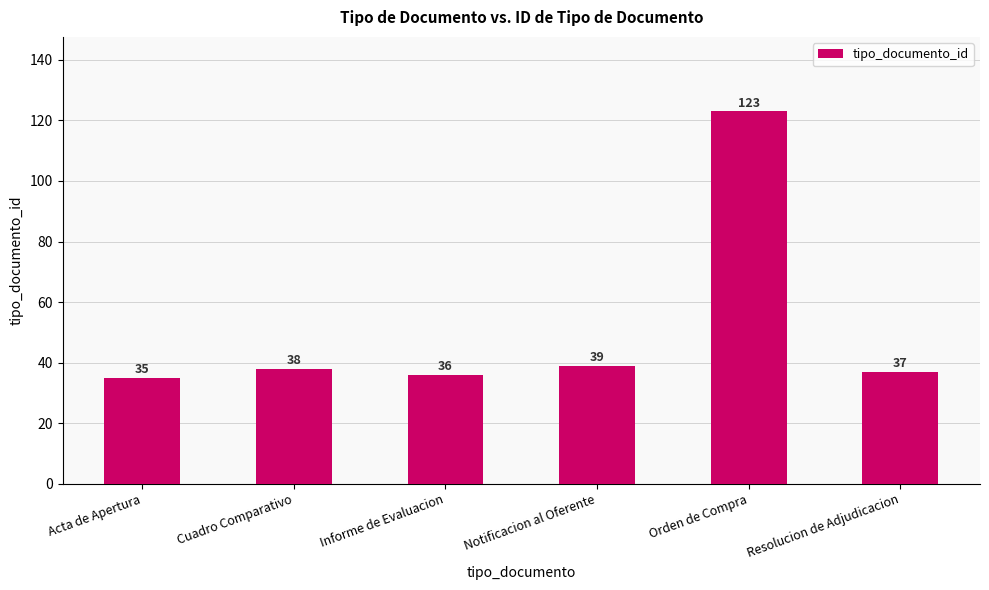

What is the sum of all values?

308